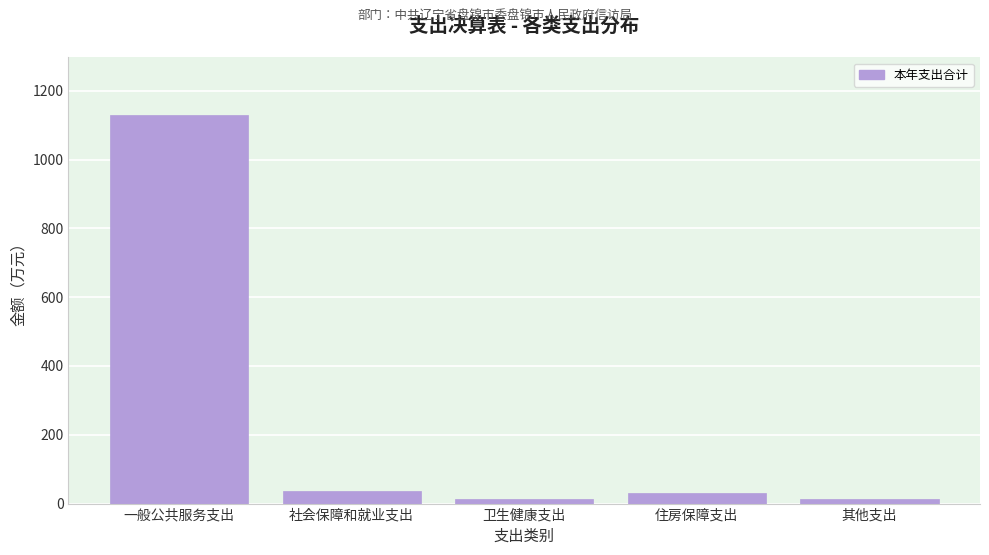

What is the label of the 2nd bar from the left?

社会保障和就业支出